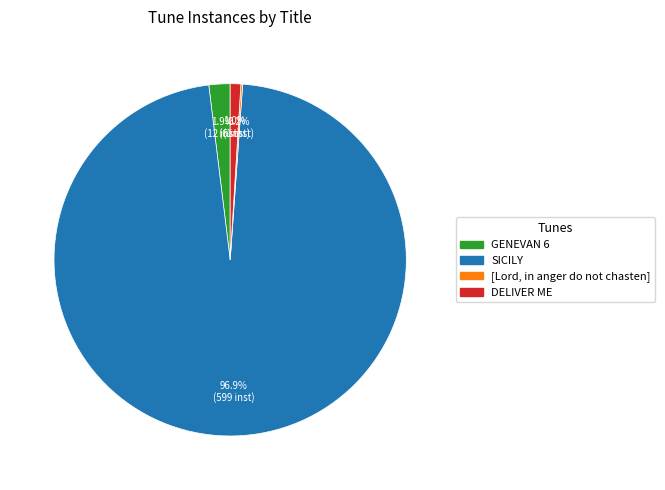

Is it true that SICILY is 97% of the pie?

True